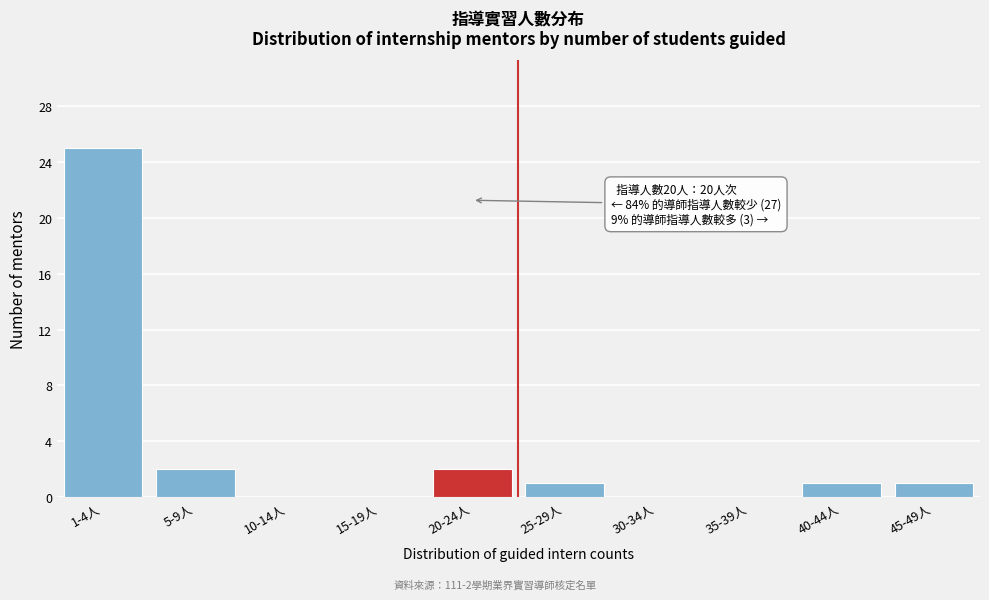

Reading left to right, extract all data points from this chart.

1-4人=25	5-9人=2	10-14人=0	15-19人=0	20-24人=2	25-29人=1	30-34人=0	35-39人=0	40-44人=1	45-49人=1